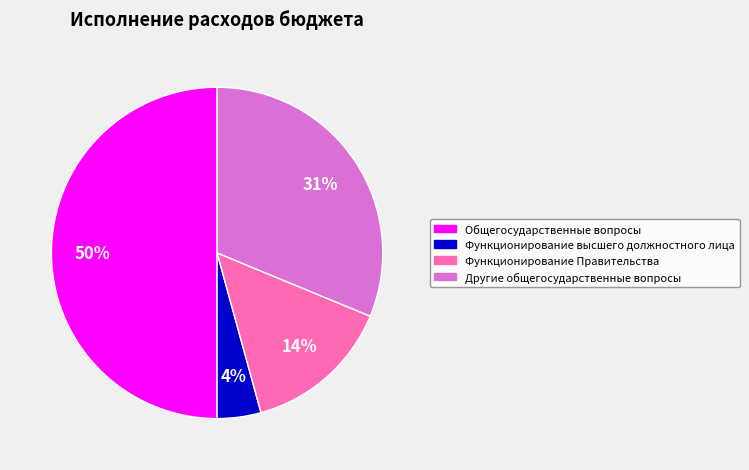

Count the number of slices in the pie.

4